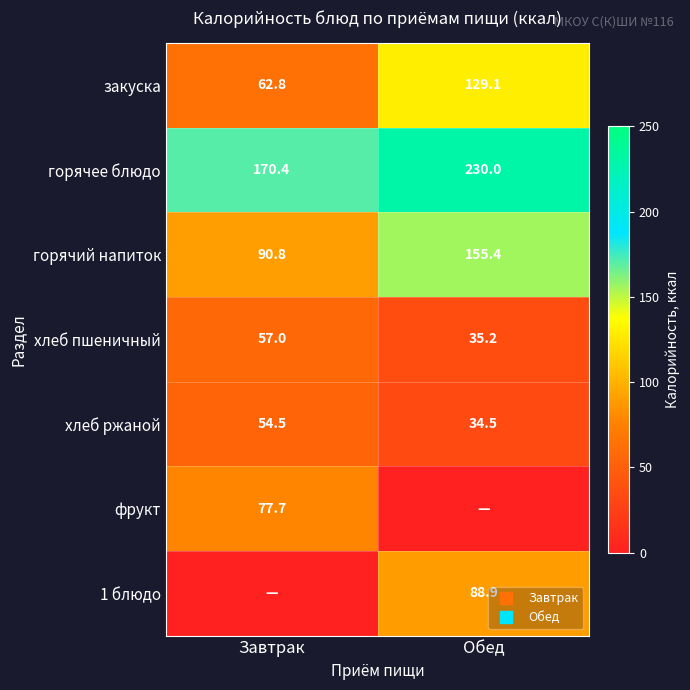

Rank the series by their maximum value, from highest to lowest.

горячее блюдо, горячий напиток, закуска, 1 блюдо, фрукт, хлеб пшеничный, хлеб ржаной